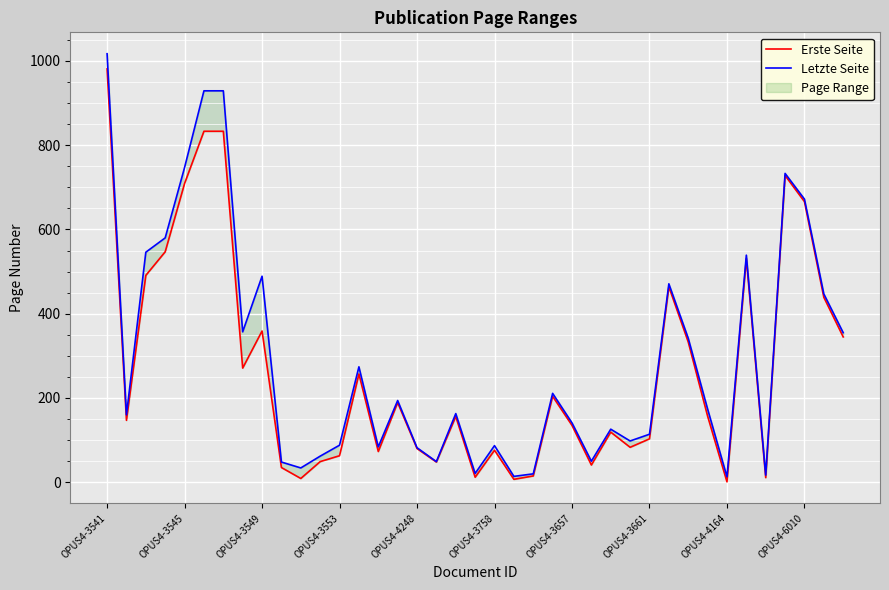

Reading left to right, extract all data points from this chart.

Erste Seite: 981	147	491	547	709	833	833	271	359	35	9	49	63	257	73	189	80	48	156	12	76	7	15	204	135	41	119	83	103	464	333	157	1	531	11	728	666	439	345
Letzte Seite: 1017	160	546	580	747	929	929	357	489	48	34	62	88	274	84	194	82	49	163	21	87	14	20	211	141	50	126	98	114	471	342	174	13	539	17	733	672	447	355